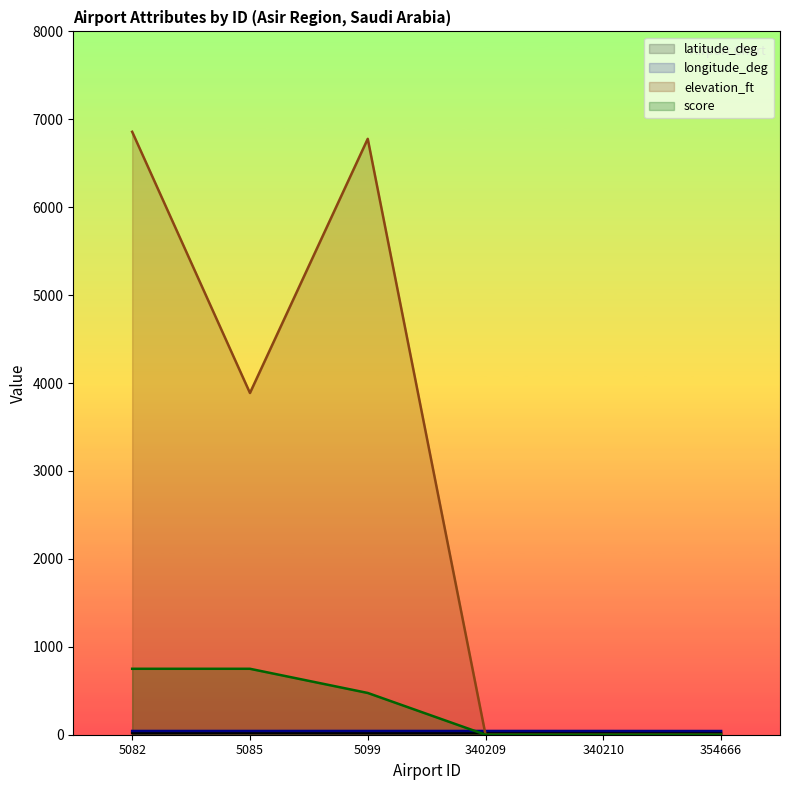

Rank the series by their maximum value, from highest to lowest.

elevation_ft, score, longitude_deg, latitude_deg